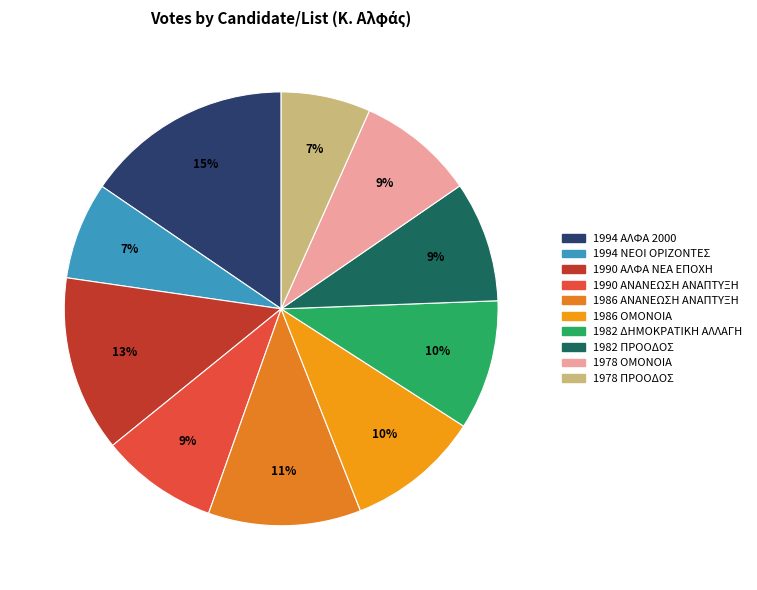

How many slices are in this pie chart?

10